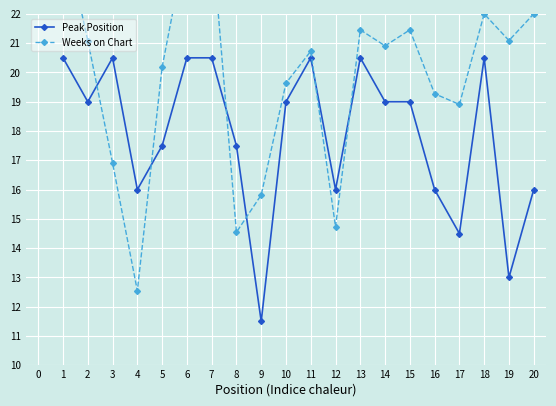

Which series ends up on top after the final intersection of Weeks on Chart and Peak Position?

Weeks on Chart